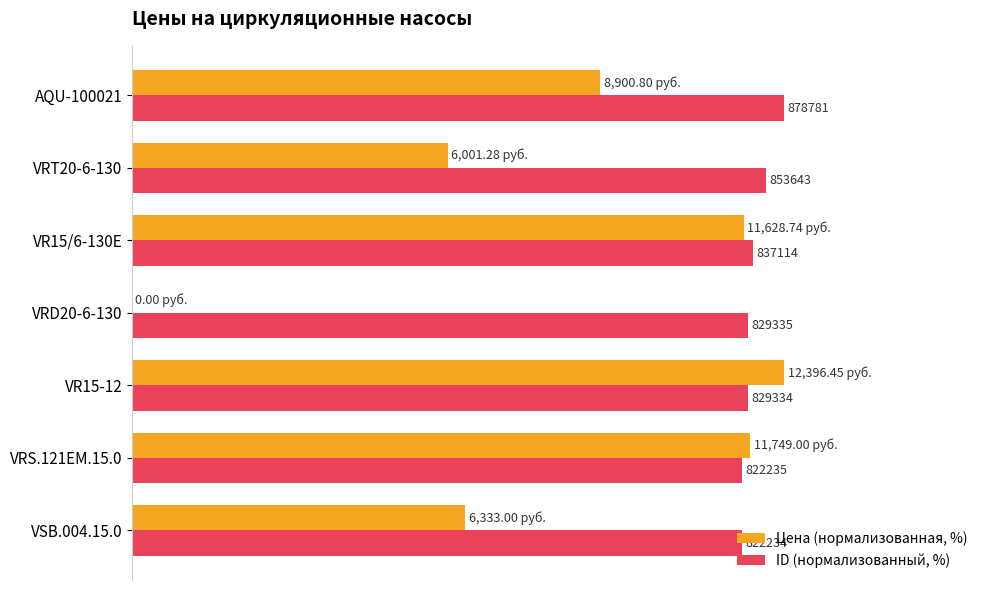

What are all the series names shown in the legend?

Цена (нормализованная, %), ID (нормализованный, %)